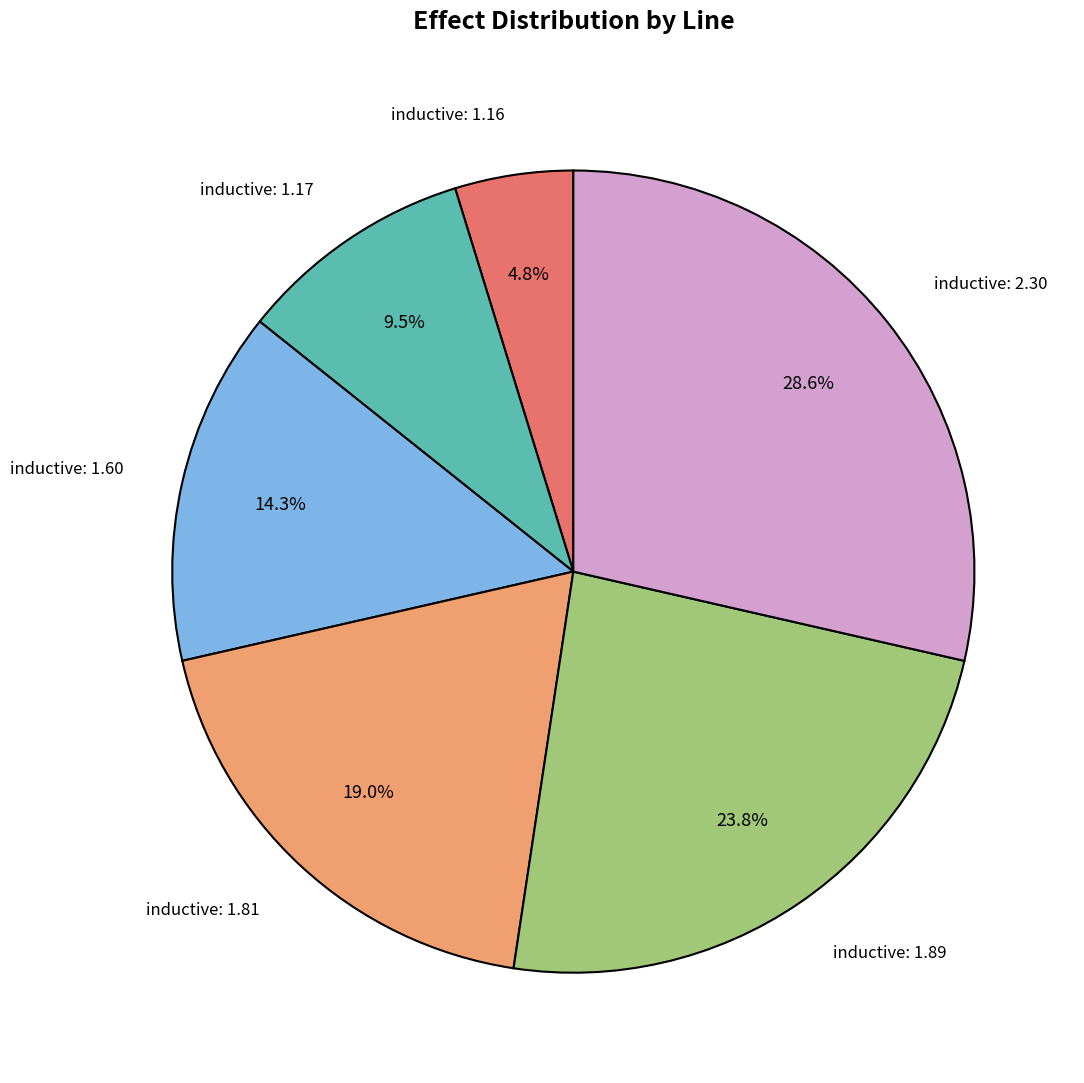

Does inductive: 1.81 represent more than half of the total?

No